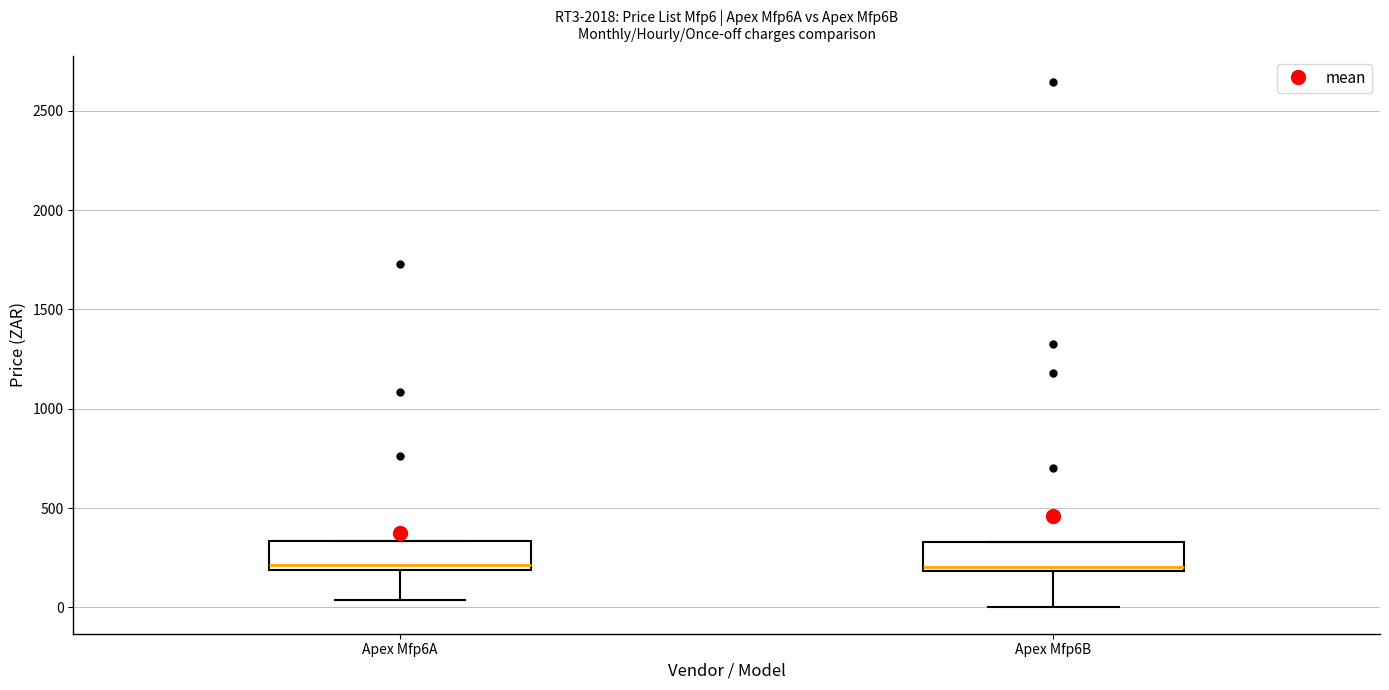

Where is the lower edge of the box for Apex Mfp6A on the y-axis? The values are not printed on the chart, so give them approximately, as read against the axis.

200